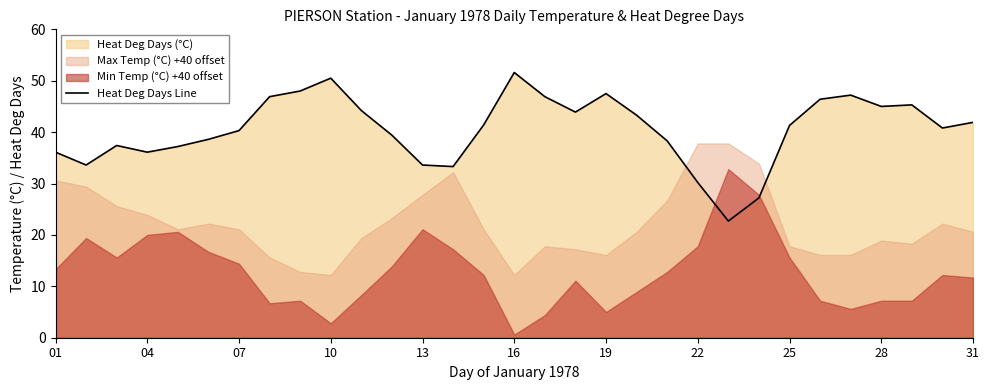

What is the average value?

40.5